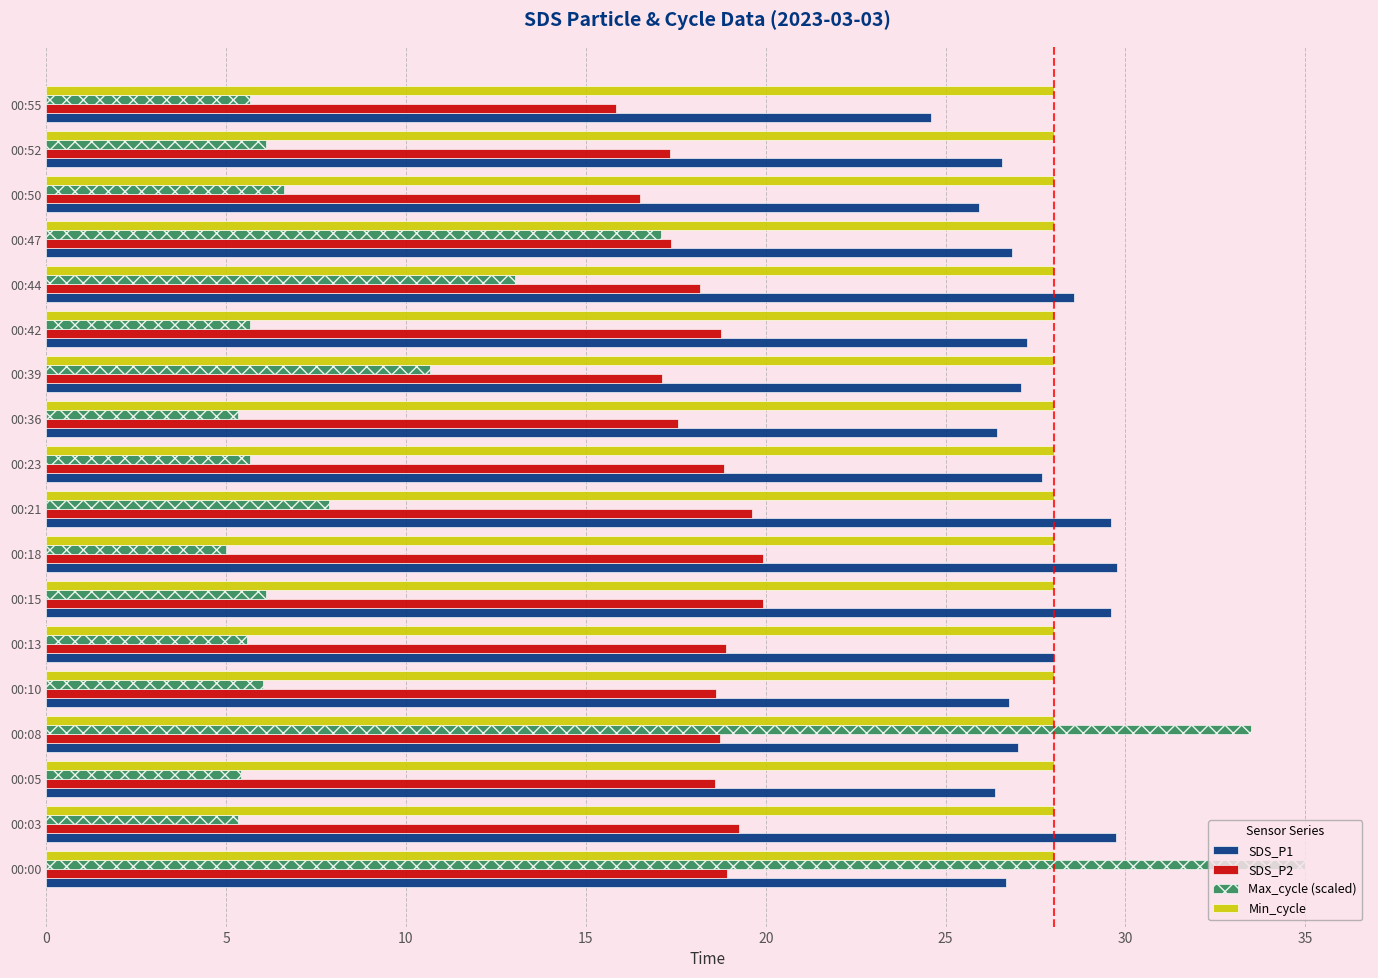

What is the average value of the Min_cycle series?

28.0